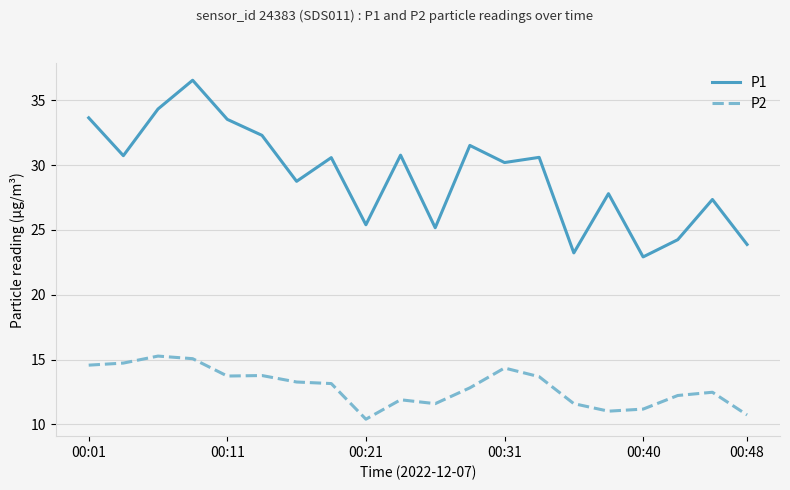

List the series in order of their peak value, highest first.

P1, P2